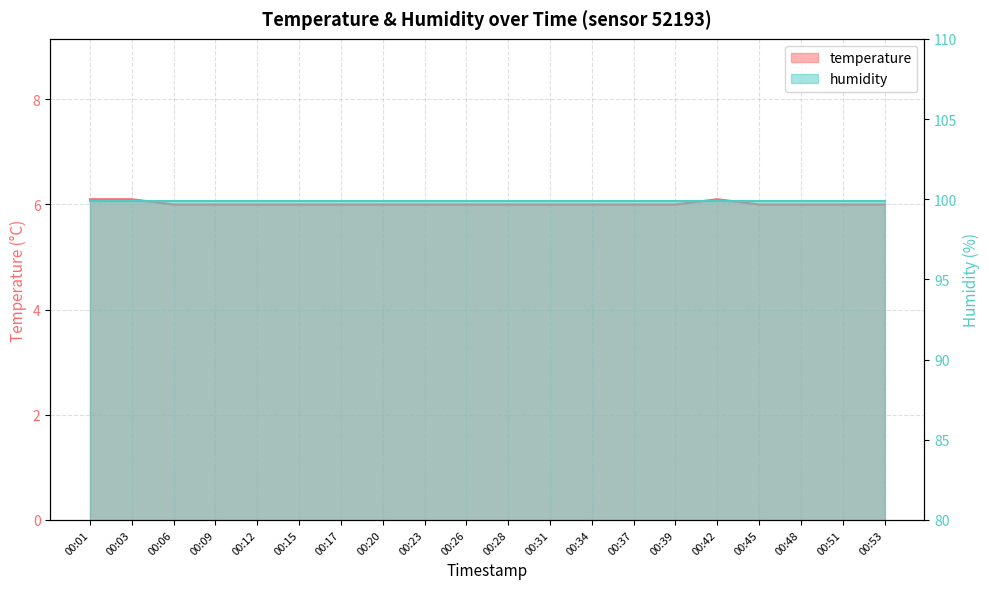

Reading left to right, transcribe all the data shown in this chart.

00:01=6.1	00:03=6.1	00:06=6.0	00:09=6.0	00:12=6.0	00:15=6.0	00:17=6.0	00:20=6.0	00:23=6.0	00:26=6.0	00:28=6.0	00:31=6.0	00:34=6.0	00:37=6.0	00:39=6.0	00:42=6.1	00:45=6.0	00:48=6.0	00:51=6.0	00:53=6.0